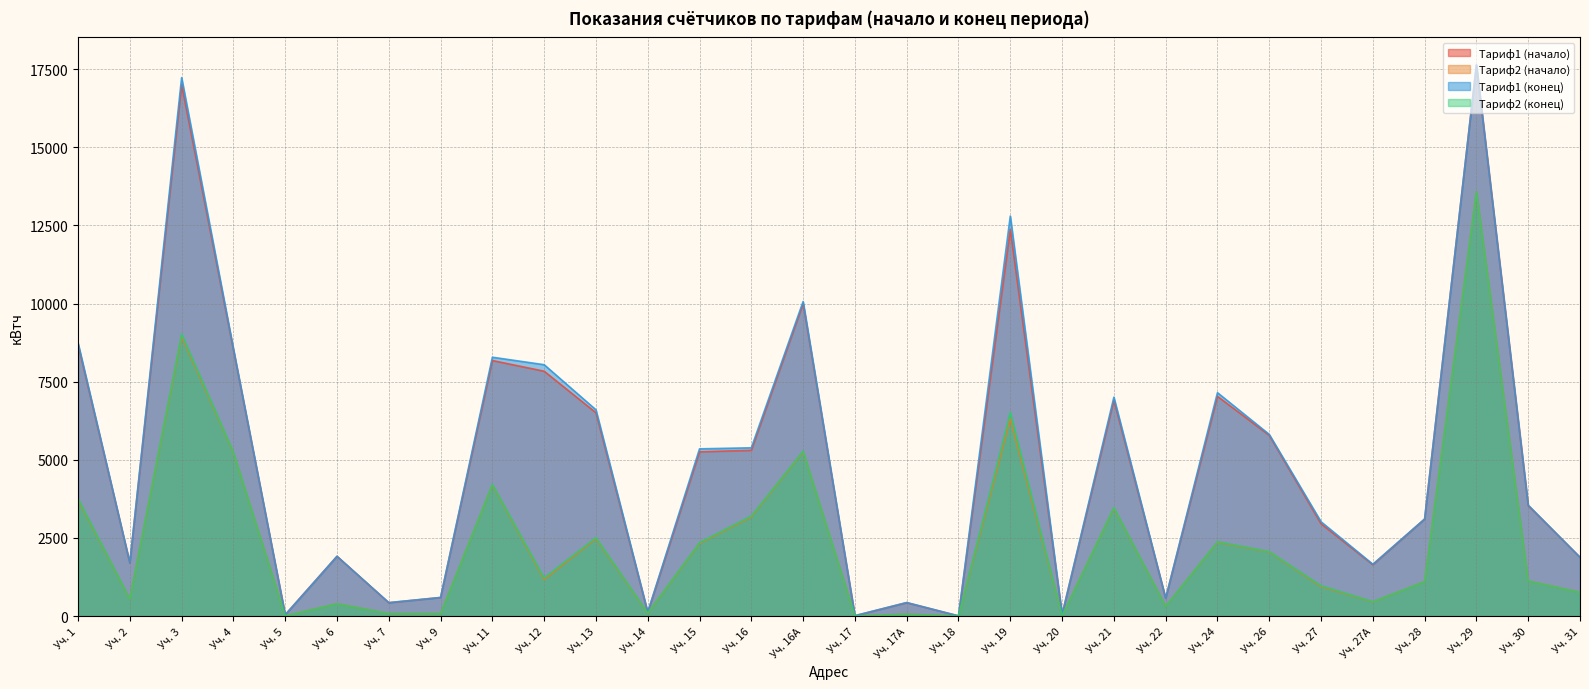

Does the chart have visible grid lines?

Yes